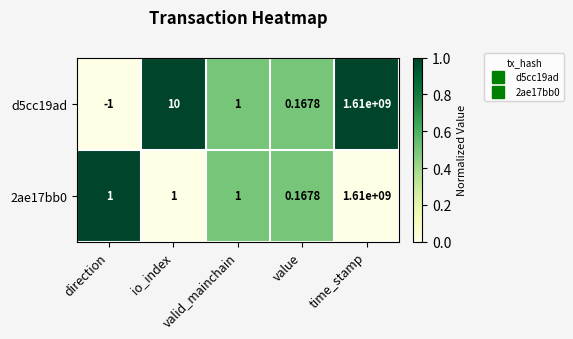

At which label does d5cc19ad first exceed 1?

io_index